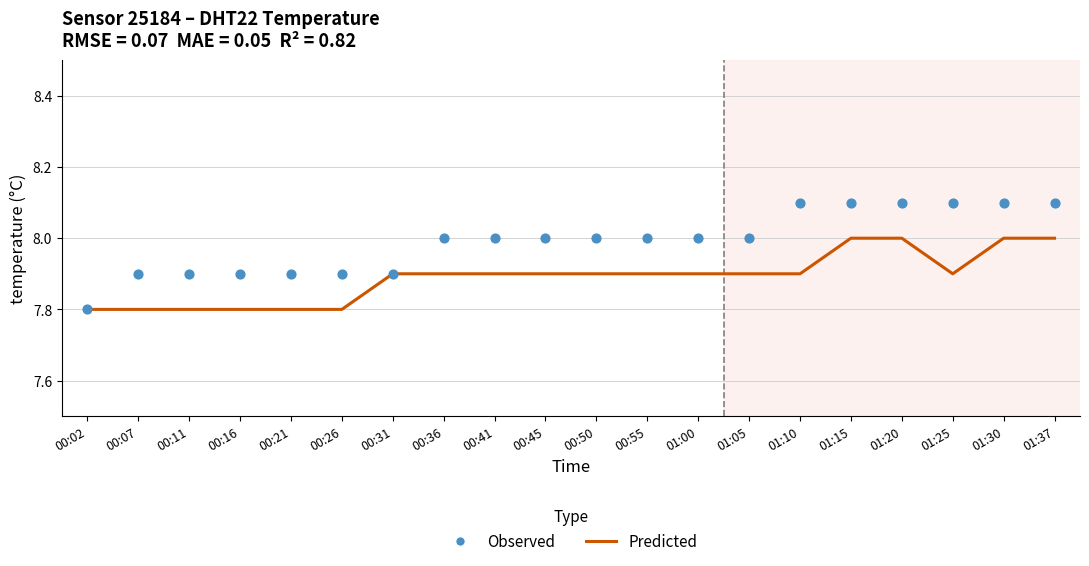

What are all the series names shown in the legend?

Predicted, Observed